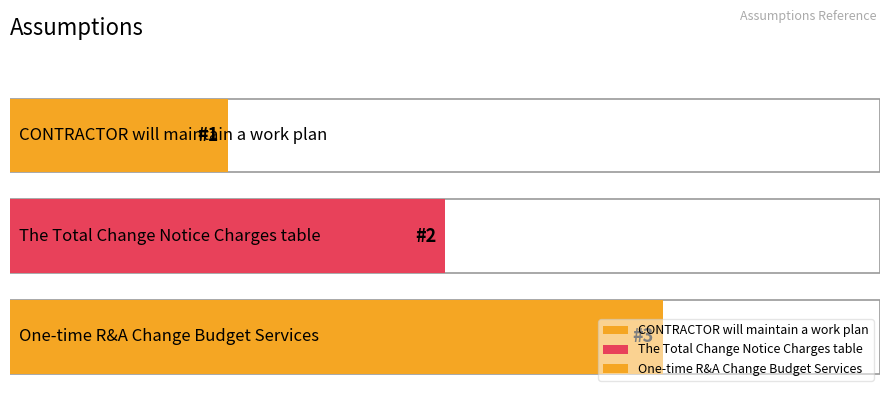

Rank the categories by value from lowest to highest.

CONTRACTOR will maintain a work plan, The Total Change Notice Charges table, One-time R&A Change Budget Services